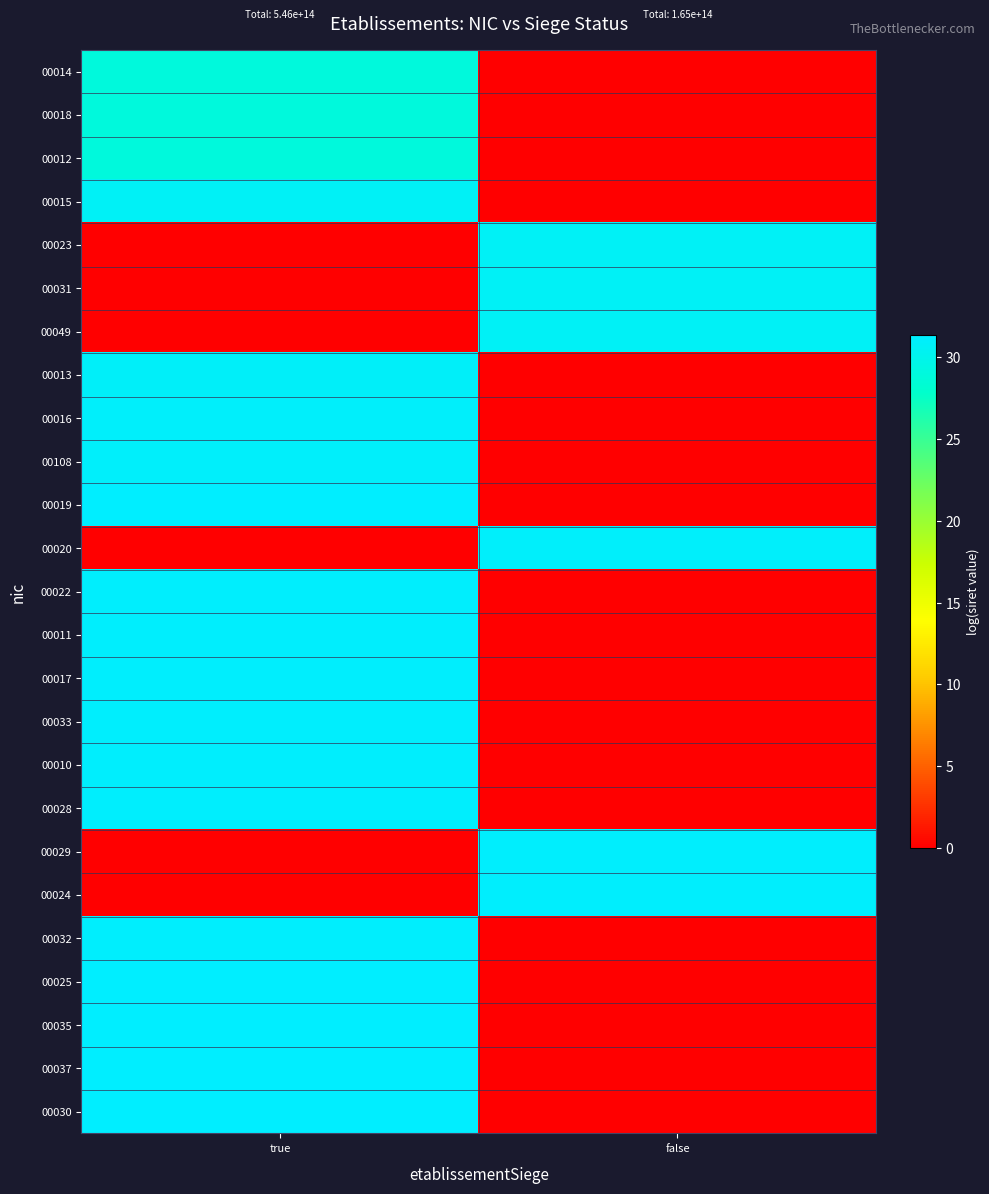

At which category is the sum across all series the highest?

true